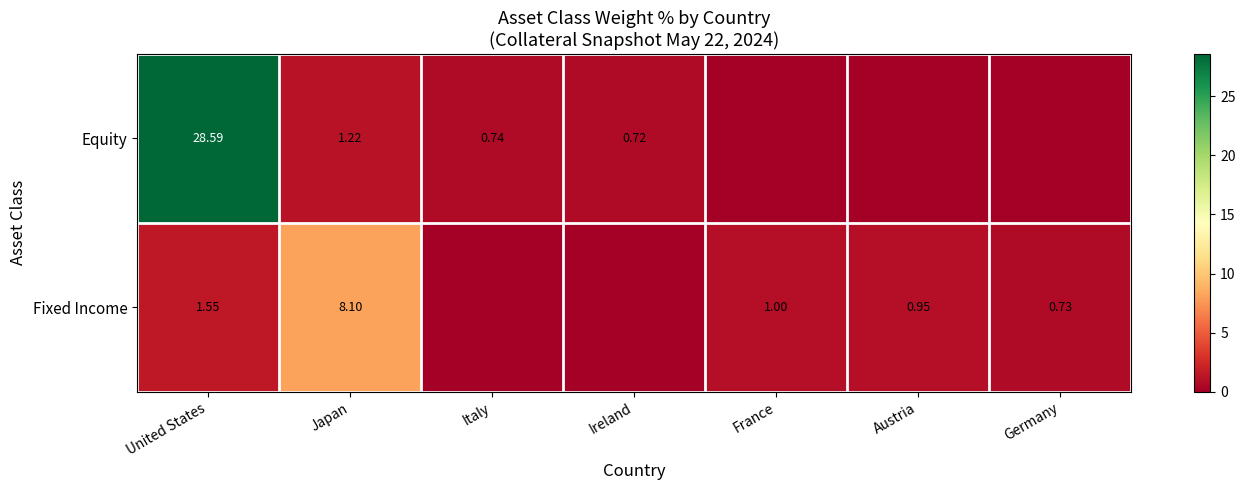

Between Ireland and Austria, which is larger?

Ireland